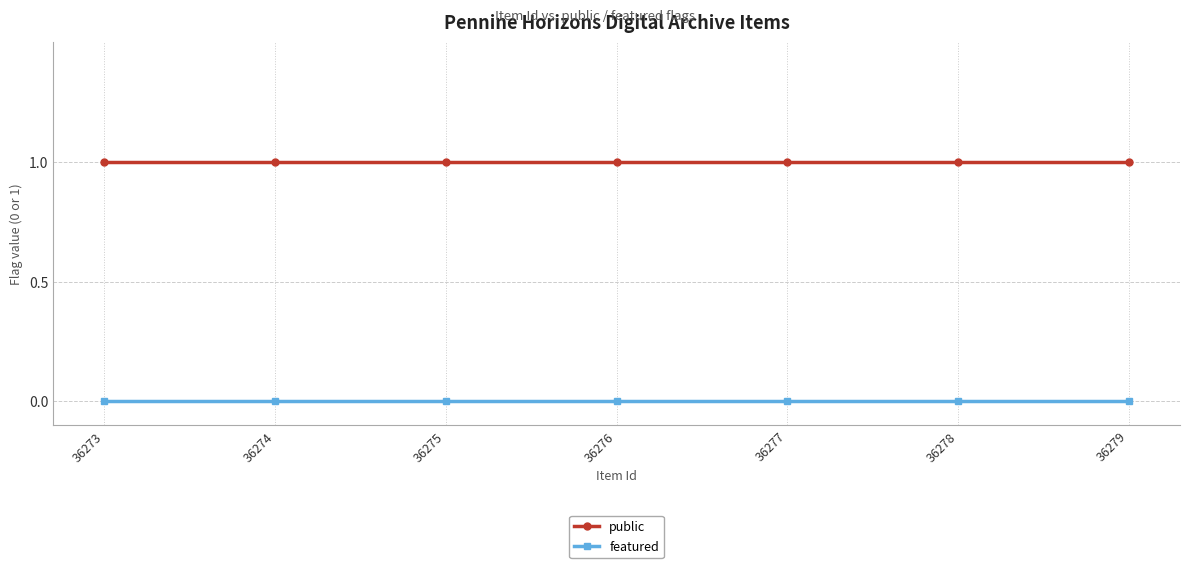

Which series has the largest total across all categories?

public